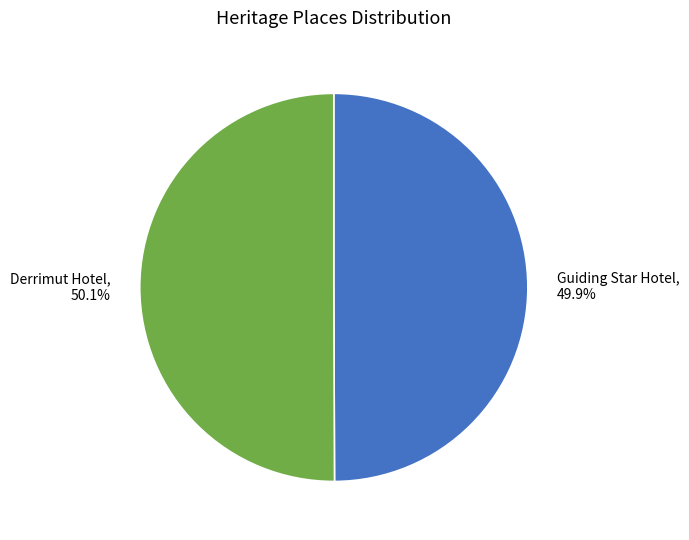

How many segments does this pie chart have?

2